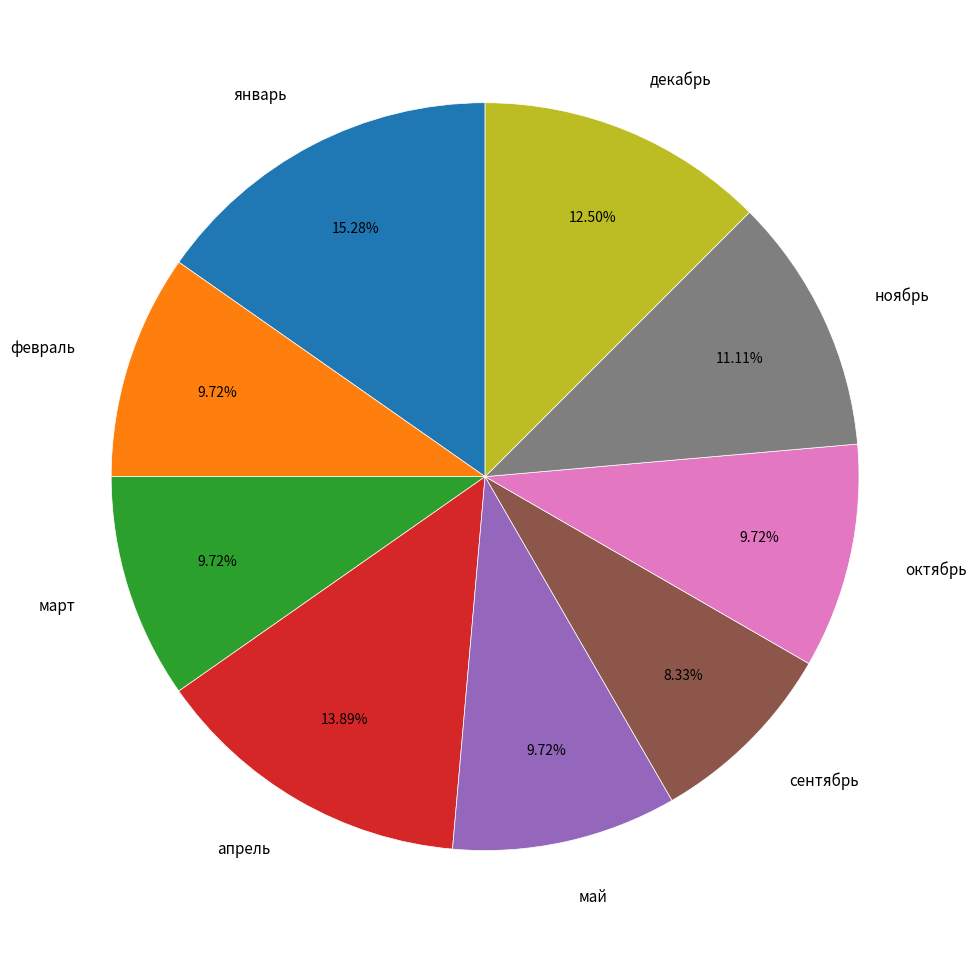

What is the smallest slice in the pie chart?

сентябрь